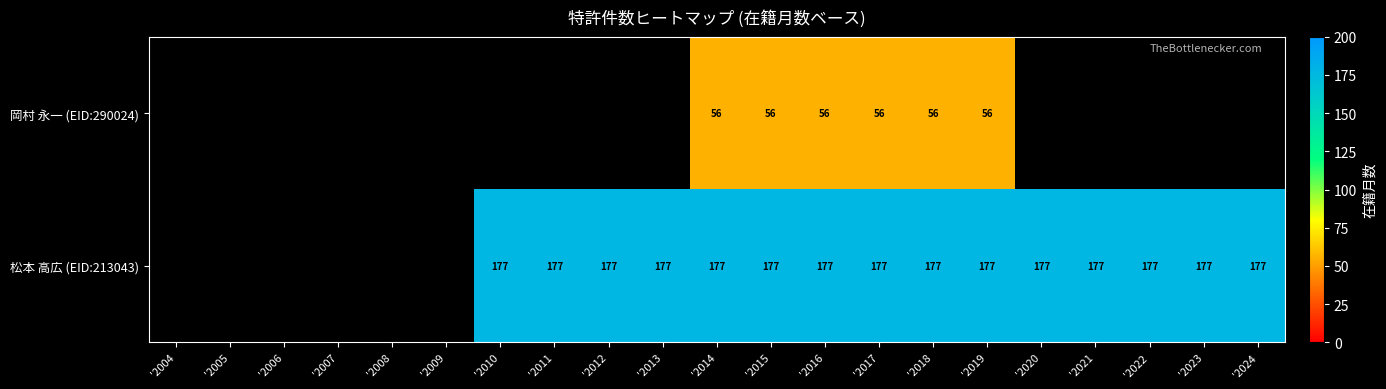

At '2019, list the series in order from smallest to largest.

岡村 永一 (EID:290024), 松本 高広 (EID:213043)